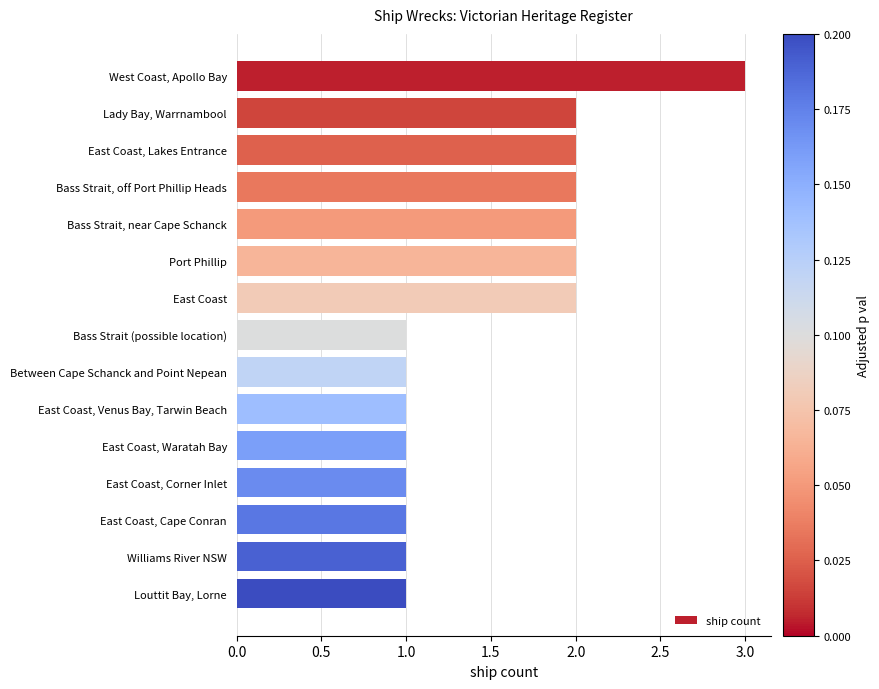

What is the label of the 4th bar from the top?

Bass Strait, off Port Phillip Heads